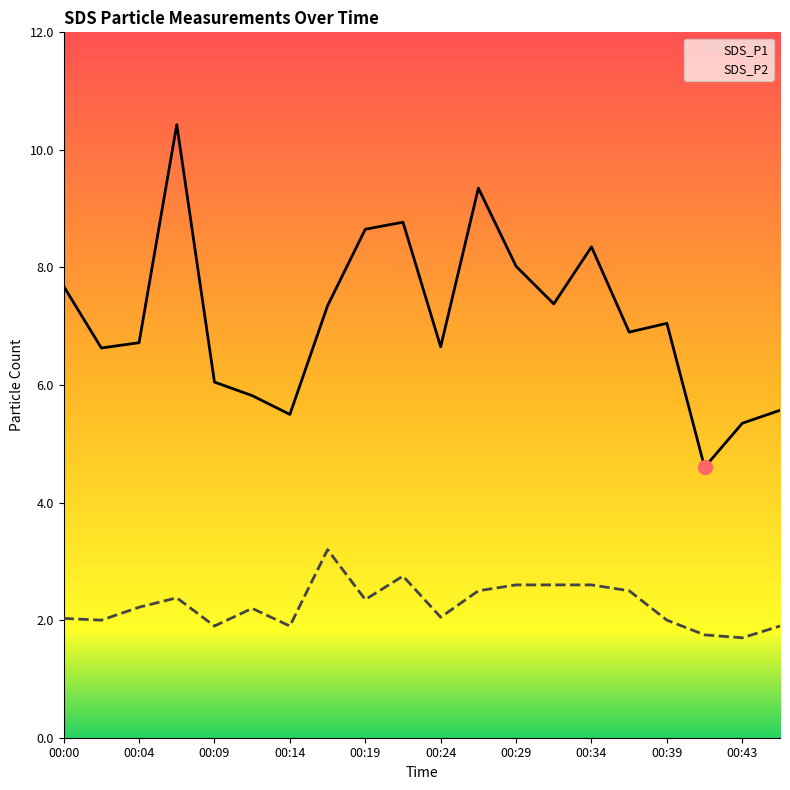

True or false: SDS_P2 and SDS_P1 cross at least once.

False